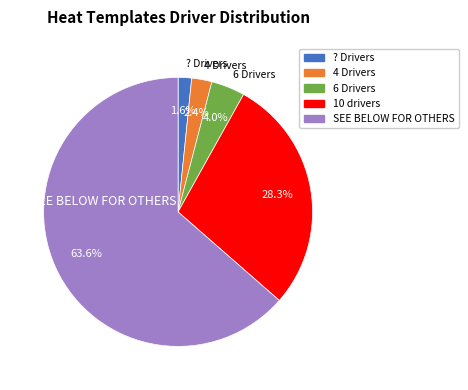

What percentage is the SEE BELOW FOR OTHERS slice, to the nearest percent?

64%